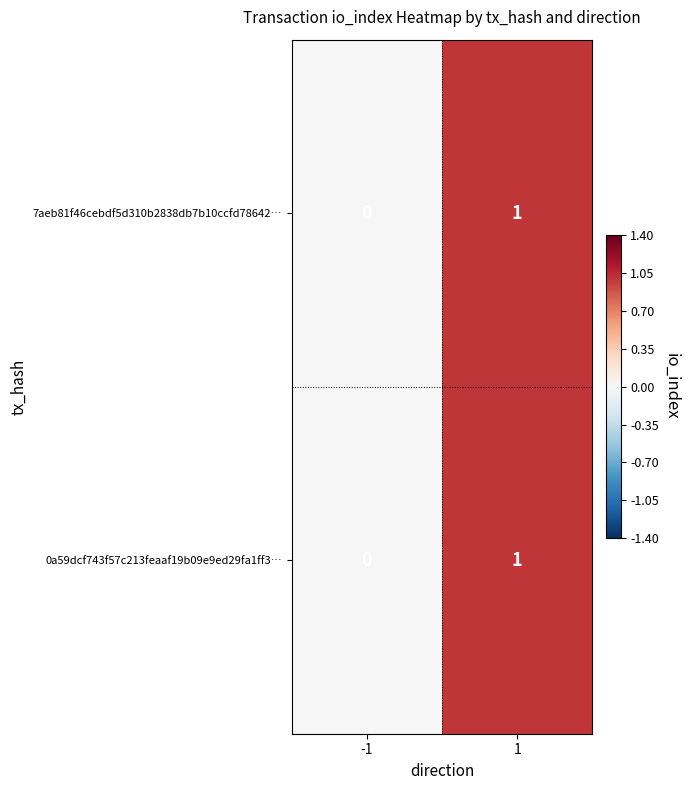

True or false: 7aeb81f46cebdf5d310b2838db7b10ccfd78642… has a value of 2 at 1.

False